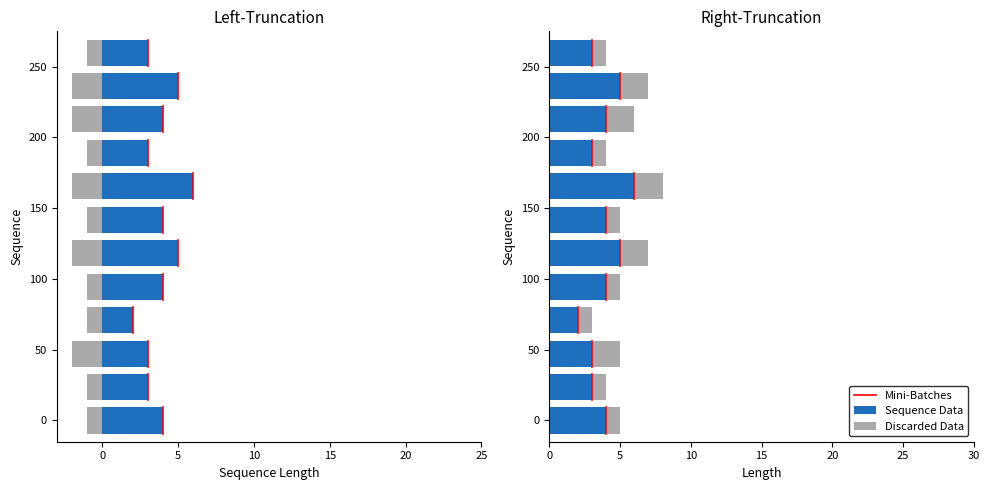

The chart shows a value of -12.3 at −5. True or false?

False